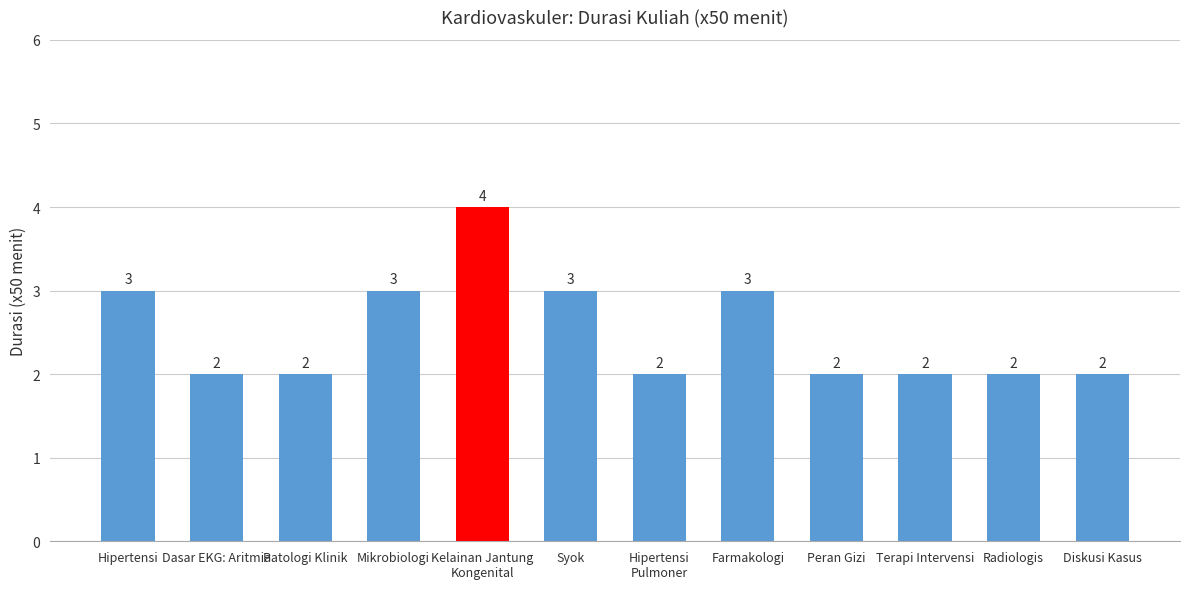

What is the change in value from Patologi Klinik to Farmakologi?

+1